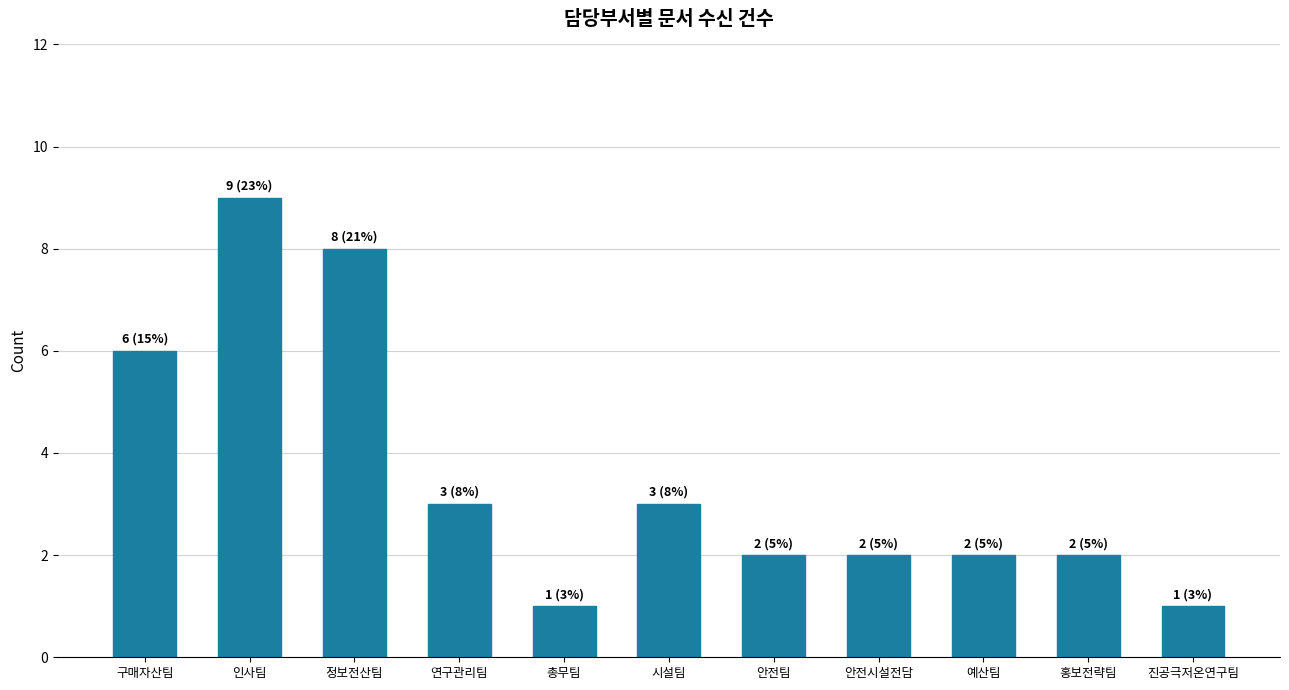

True or false: the data shows 2 at 예산팀.

True